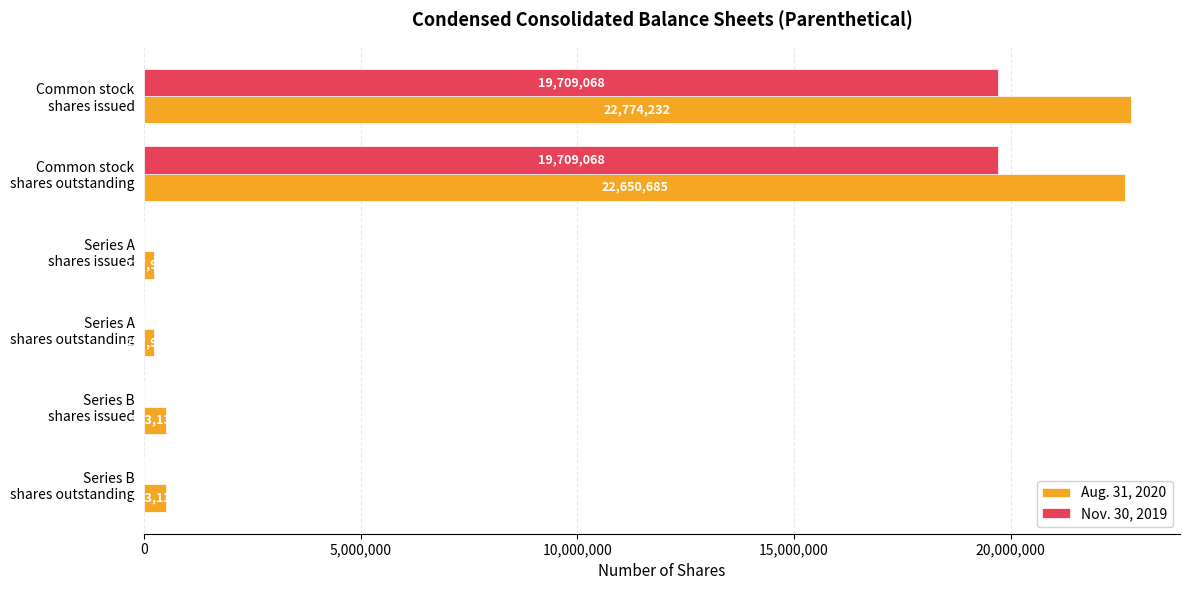

What is the sum of all Nov. 30, 2019 values?

39418136